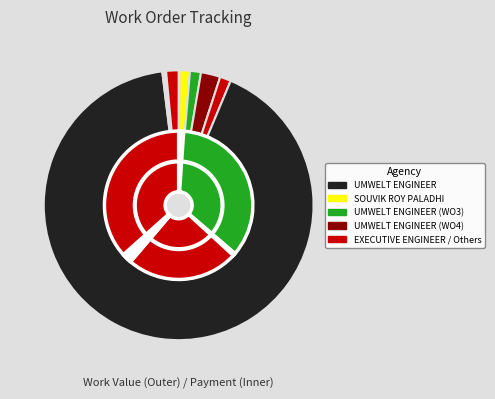

True or false: 6 accounts for 9% of the total.

False